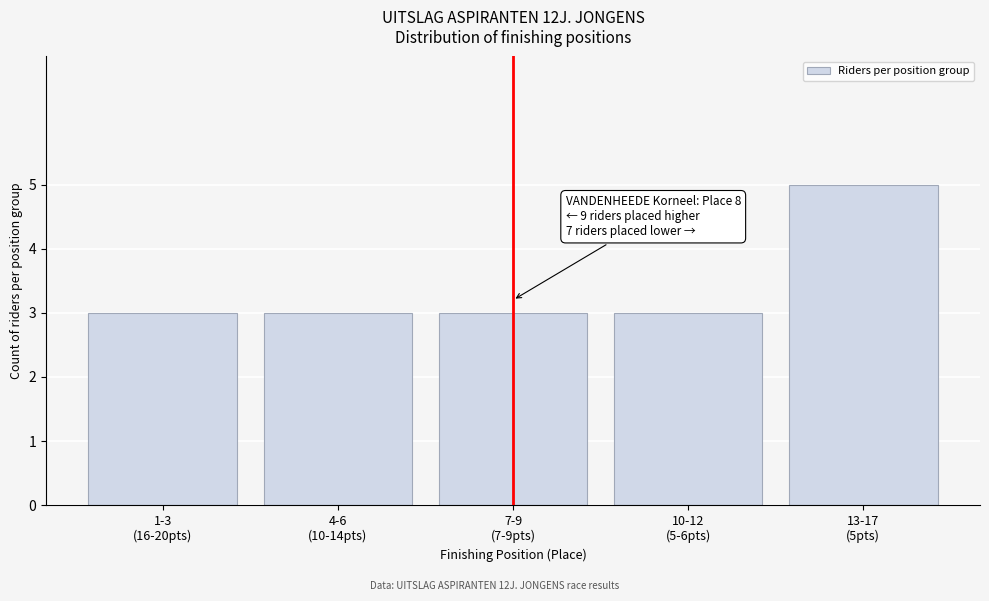

Reading left to right, extract all data points from this chart.

3	3	3	3	5